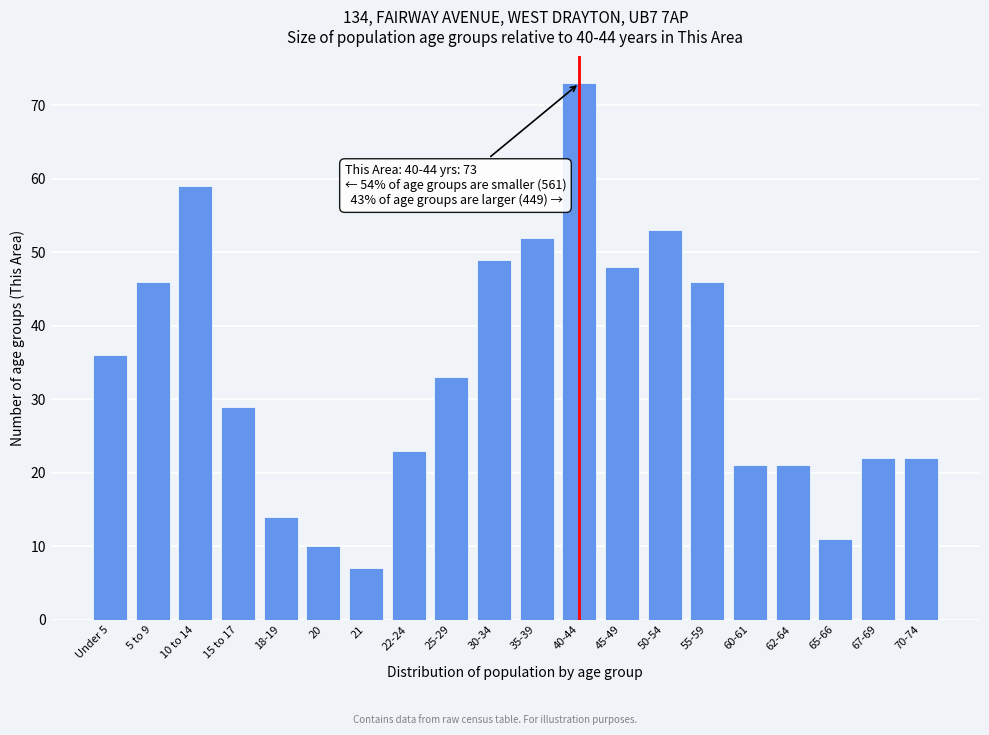

Reading left to right, what are all the values shown in this chart?

Under 5=36	5 to 9=46	10 to 14=59	15 to 17=29	18-19=14	20=10	21=7	22-24=23	25-29=33	30-34=49	35-39=52	40-44=73	45-49=48	50-54=53	55-59=46	60-61=21	62-64=21	65-66=11	67-69=22	70-74=22